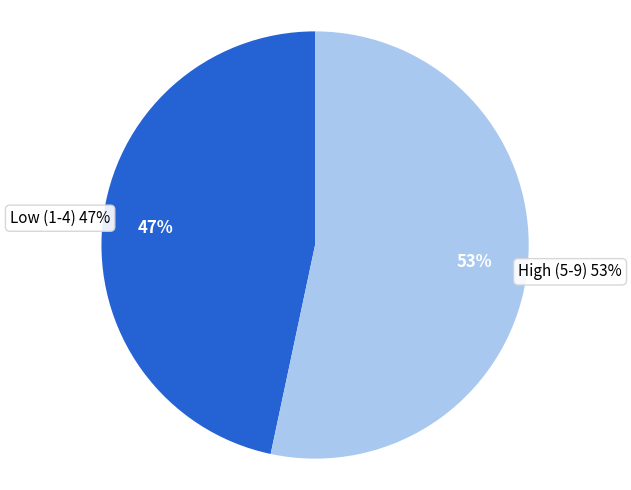

Do 3 and 8 together represent more than half of the pie?

No